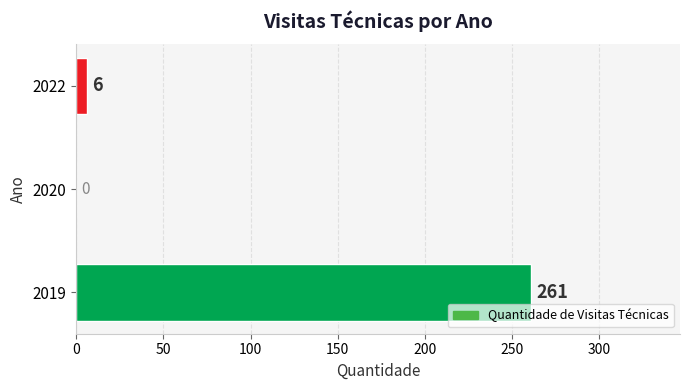

Where is the data nearest to the value 130?

2022